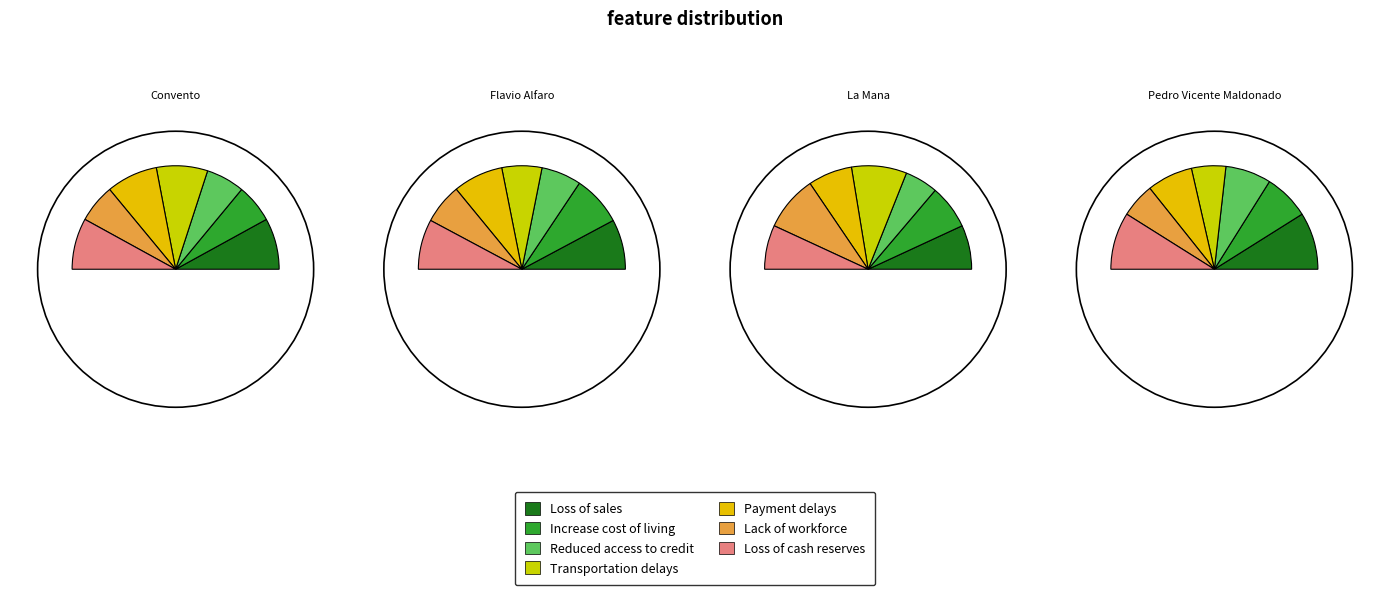

Is there any slice that represents more than half of the pie?

No